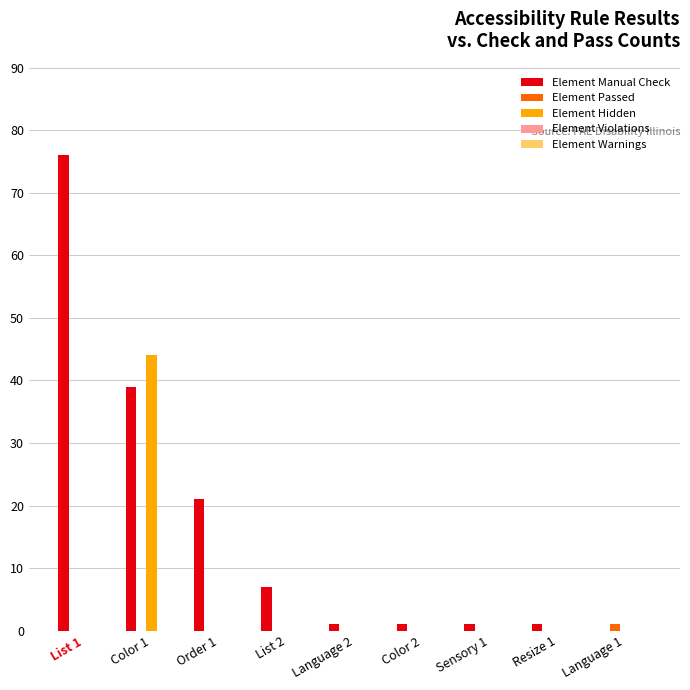

Which category has the highest value in the Element Manual Check series?

List 1